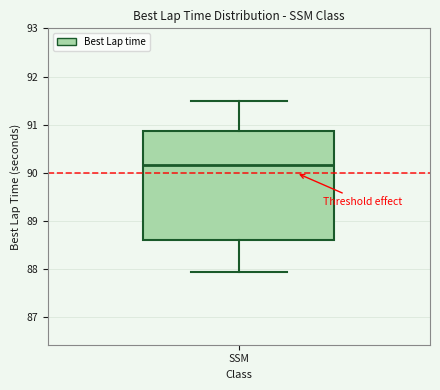

Read this box plot against the y-axis: the position of the median line, the range covered by the box, and the ends of both whiskers. The values are not printed on the chart, so give them approximately, as read against the axis.

median 90.2, box 88.6 to 90.9, whiskers 87.9 to 91.5